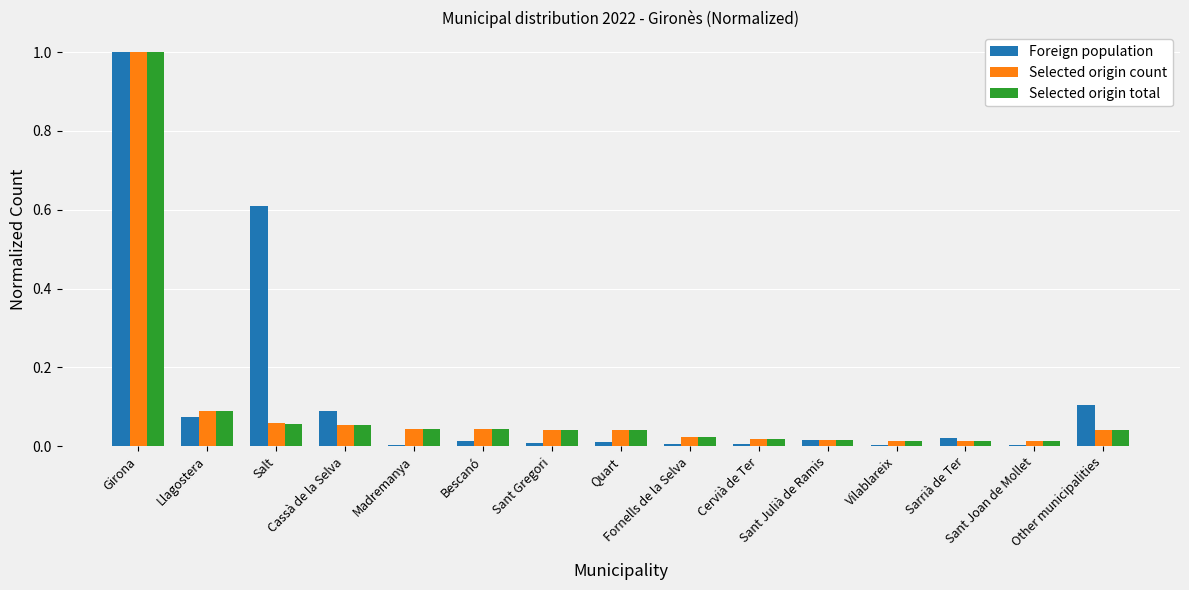

Is the value of Selected origin count at Sant Gregori greater than the value of Foreign population at Girona?

No